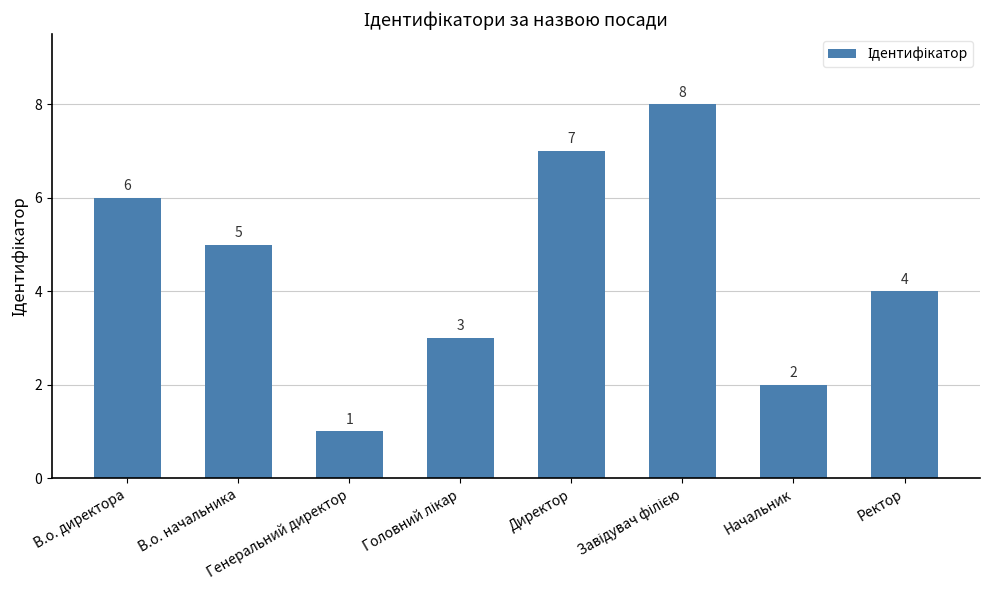

How many values are between 3 and 7?

5